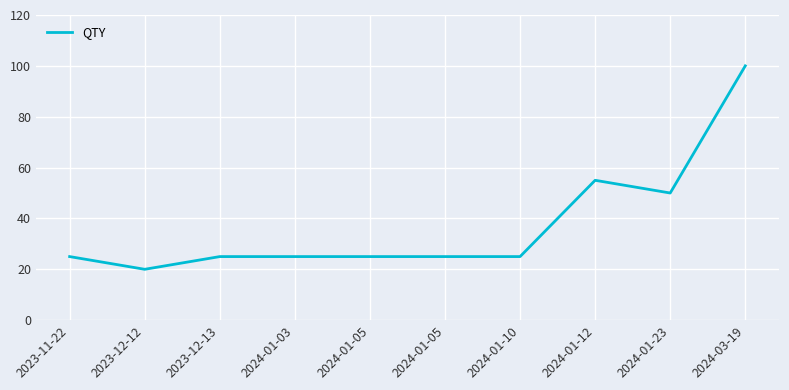

What is the value of the 6th point from the left?

25